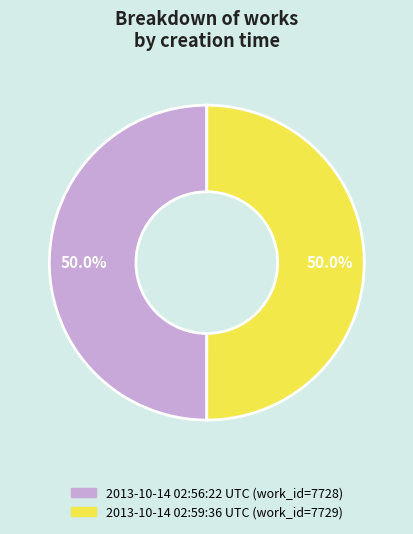

What is the ratio of the value at 2013-10-14 02:56:22 UTC to the value at 2013-10-14 02:59:36 UTC?

1.0